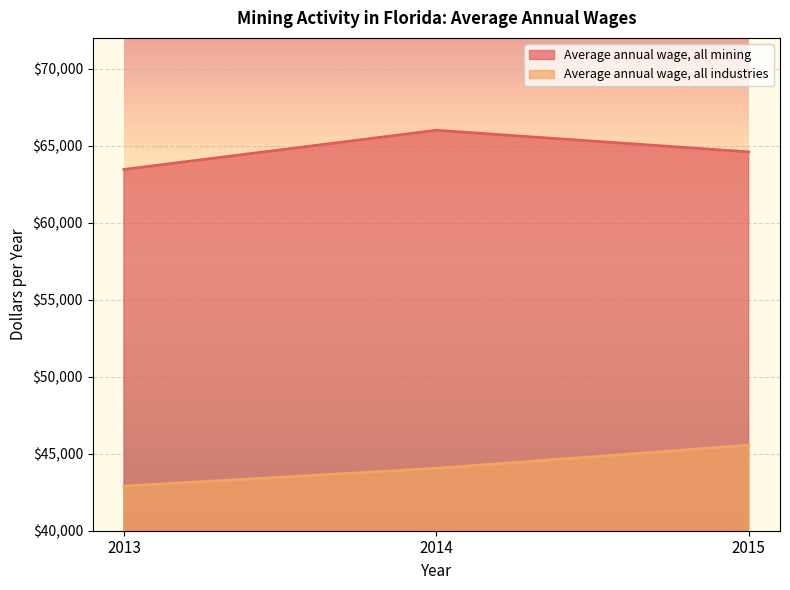

Which category has the highest value in the Average annual wage, all mining series?

2014